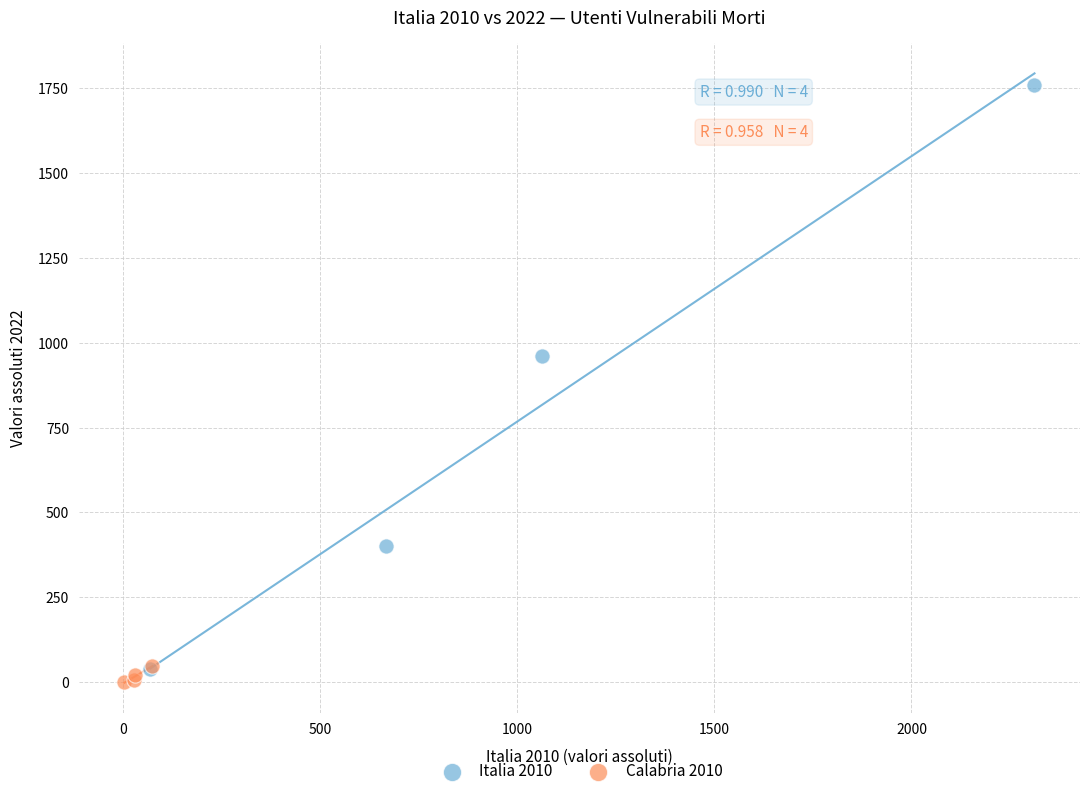

Which series has the largest Y range (max minus min)?

Italia 2010